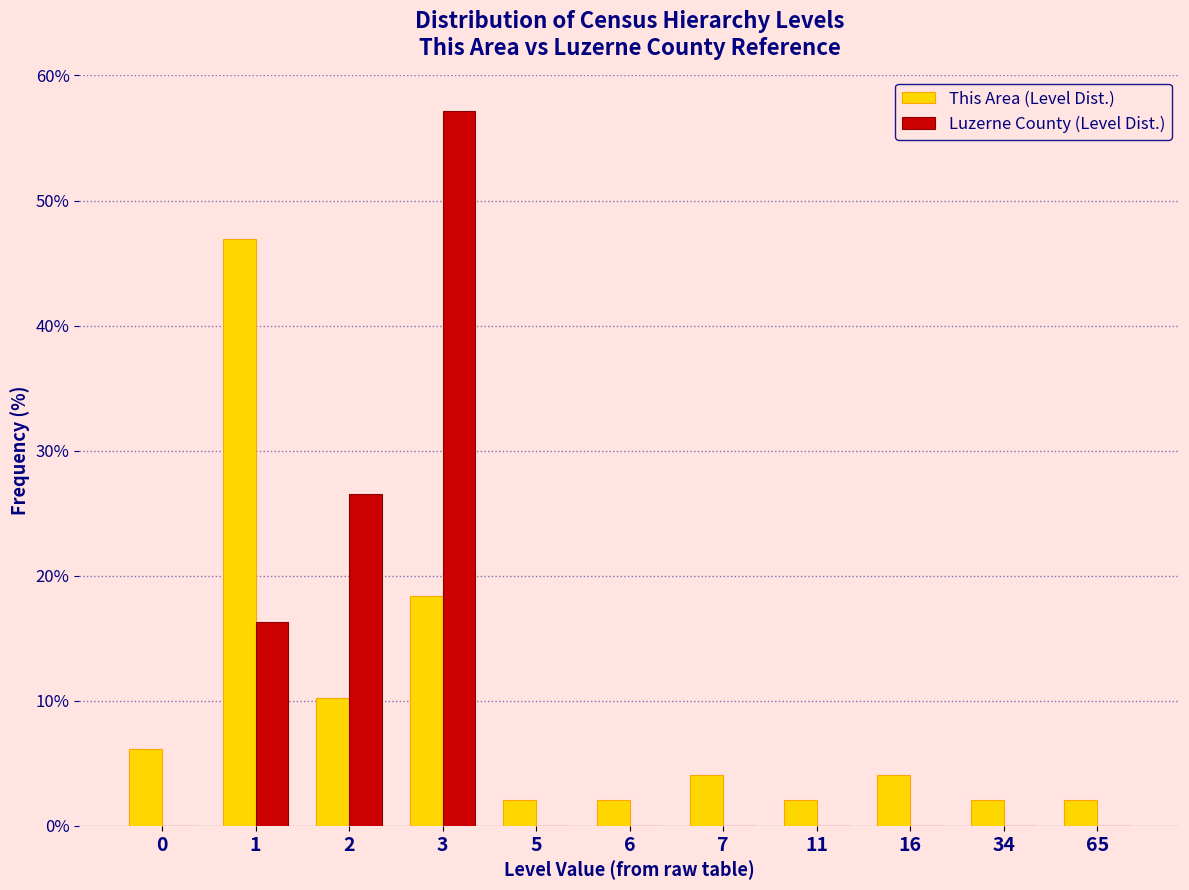

Reading left to right, what are all the values shown in this chart?

This Area (Level Dist.): 0=6.1	1=46.9	2=10.2	3=18.4	5=2.0	6=2.0	7=4.1	11=2.0	16=4.1	34=2.0	65=2.0
Luzerne County (Level Dist.): 0=0.0	1=16.3	2=26.5	3=57.1	5=0.0	6=0.0	7=0.0	11=0.0	16=0.0	34=0.0	65=0.0